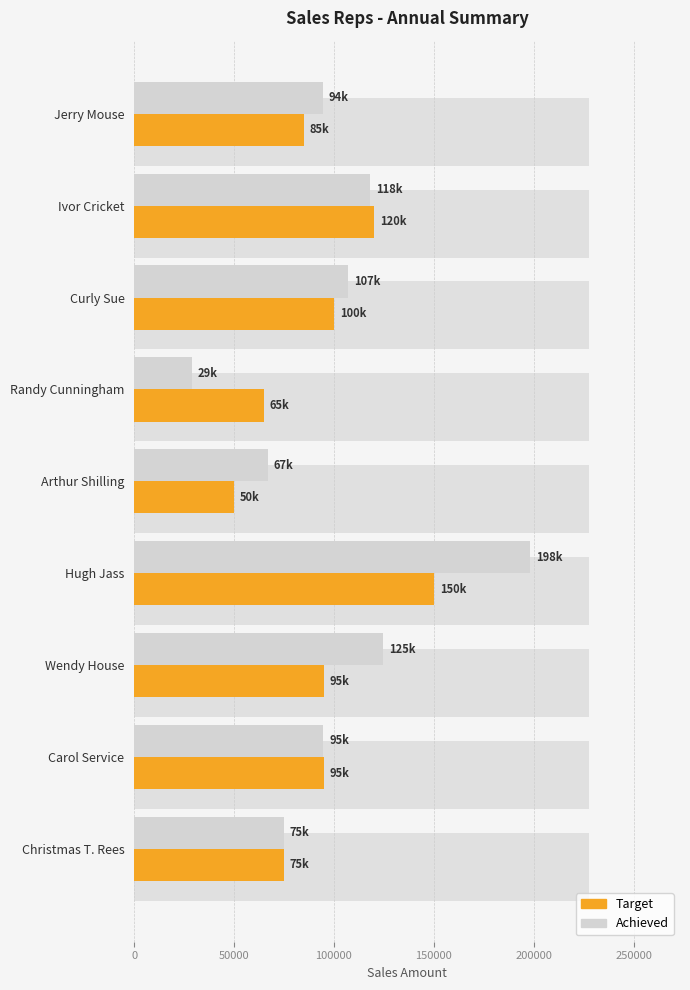

At Christmas T. Rees, list the series in order from smallest to largest.

Target, Achieved